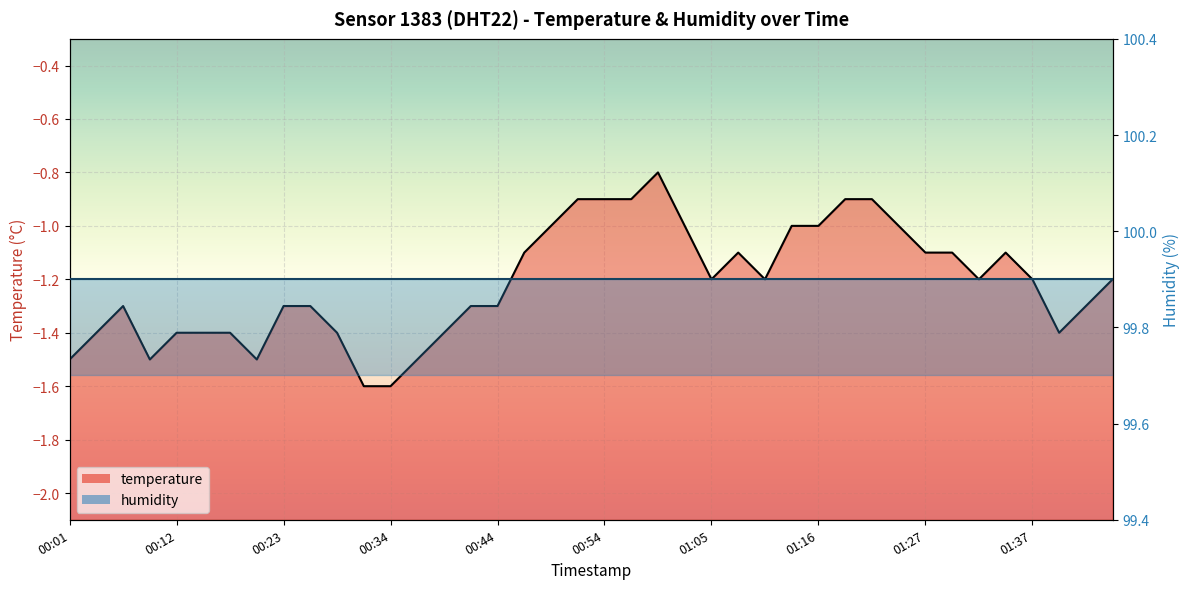

What is the maximum value shown in the chart?

-0.8